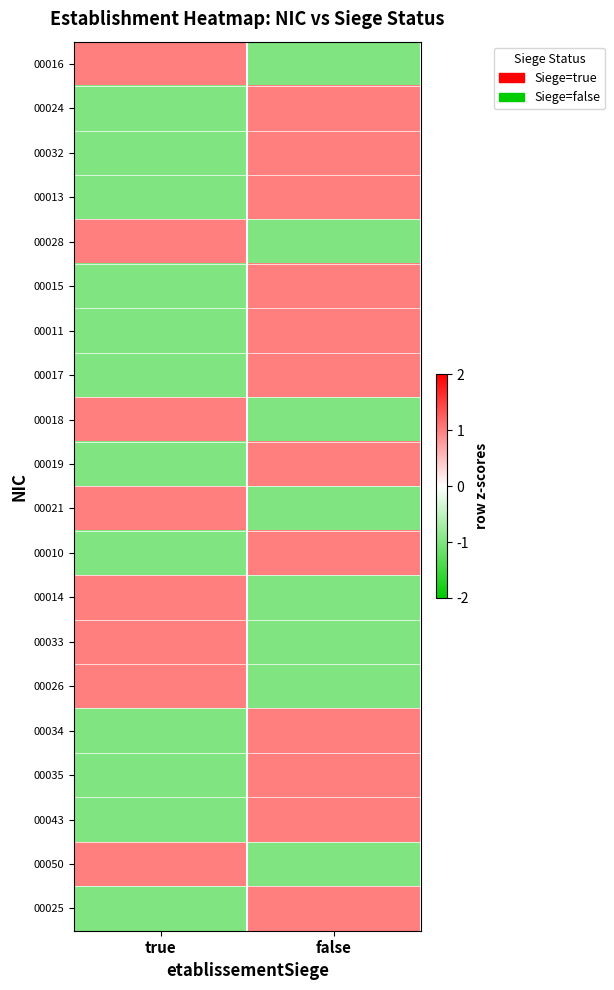

Which has a higher value, true or false?

true